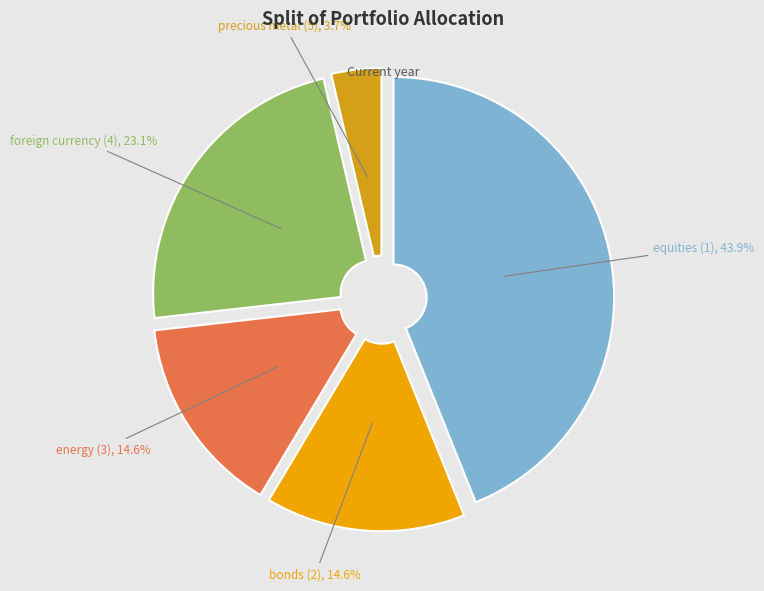

Which category has the smallest portion of the pie?

precious metal (5)